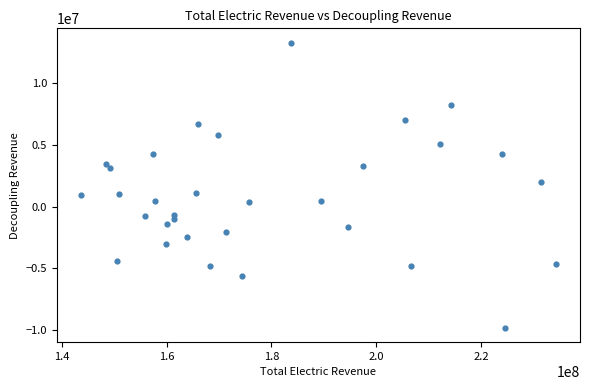

What Y value in the scatter plot is closest to 1726273?

1992193.4